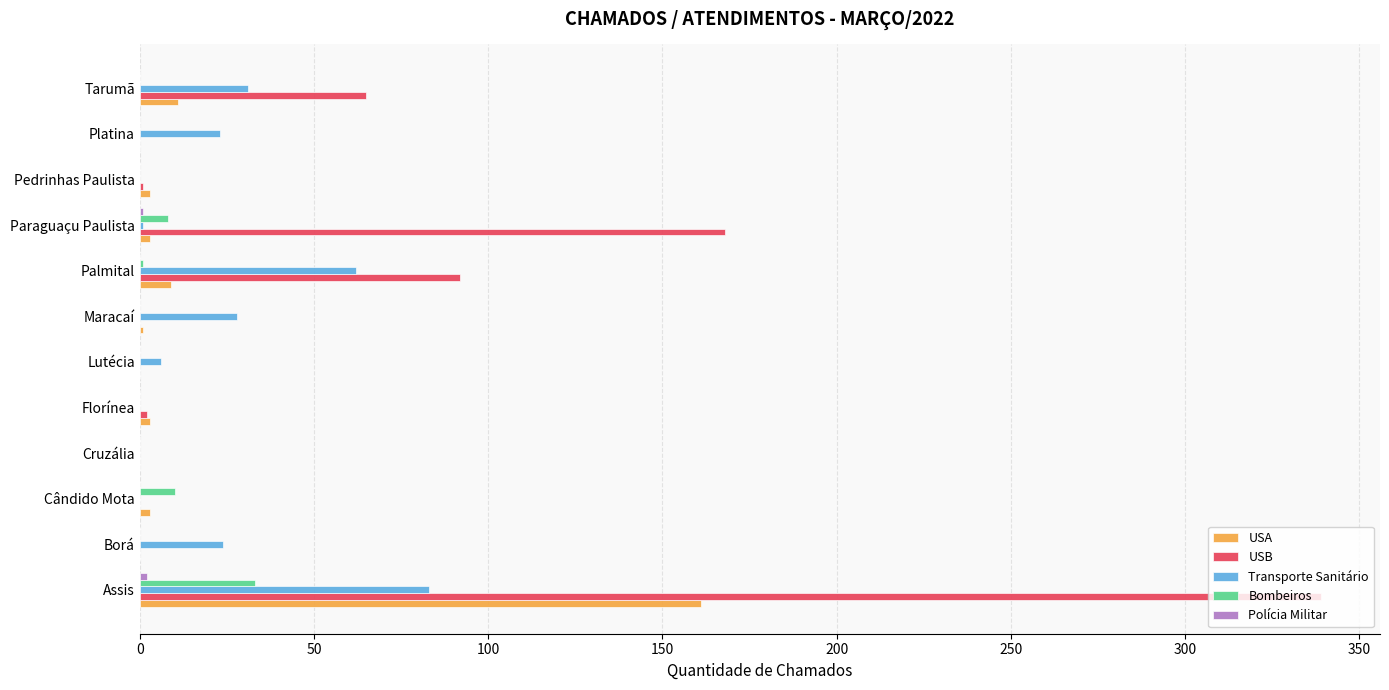

True or false: Transporte Sanitário has a value of 23 at Platina.

True